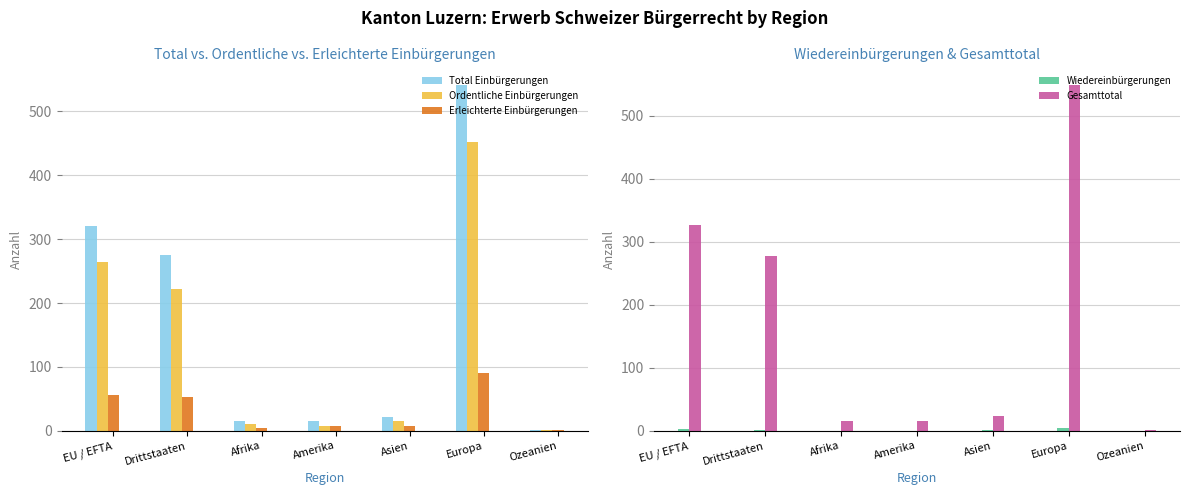

What is the difference between the highest and lowest values at Afrika?

15